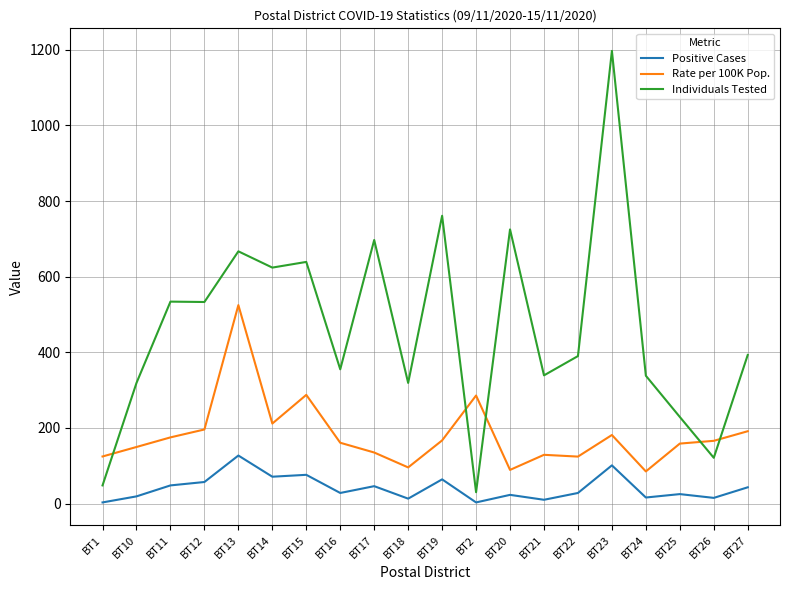

Which series has the largest range (max minus min)?

Individuals Tested